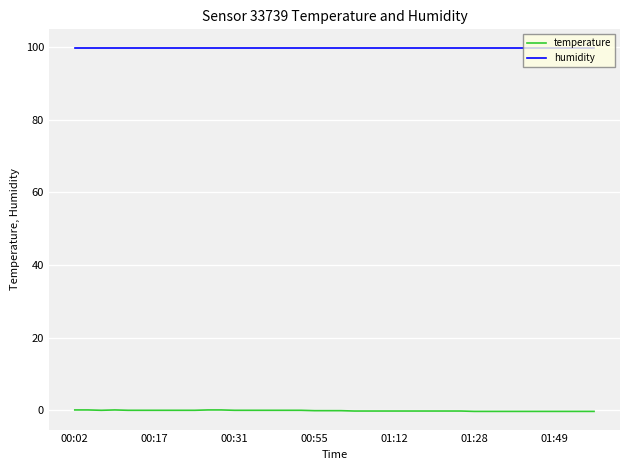

Does the chart have visible grid lines?

Yes